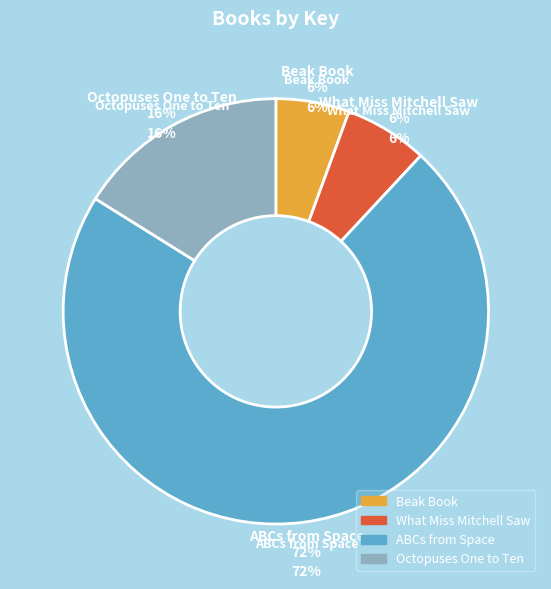

Between What Miss Mitchell Saw and Octopuses One to Ten, which is larger?

Octopuses One to Ten